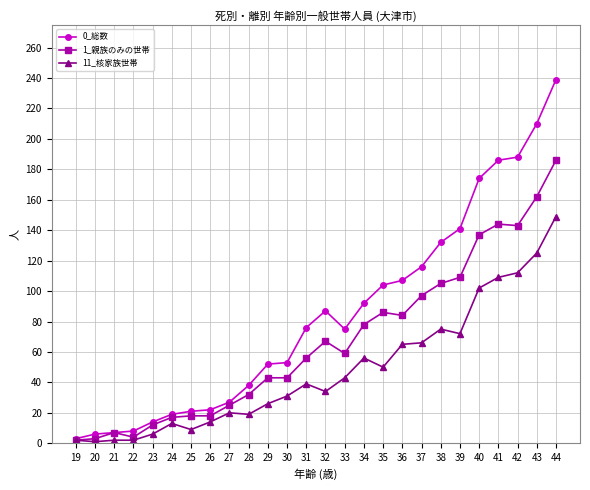

Which series has the largest range (max minus min)?

0_総数